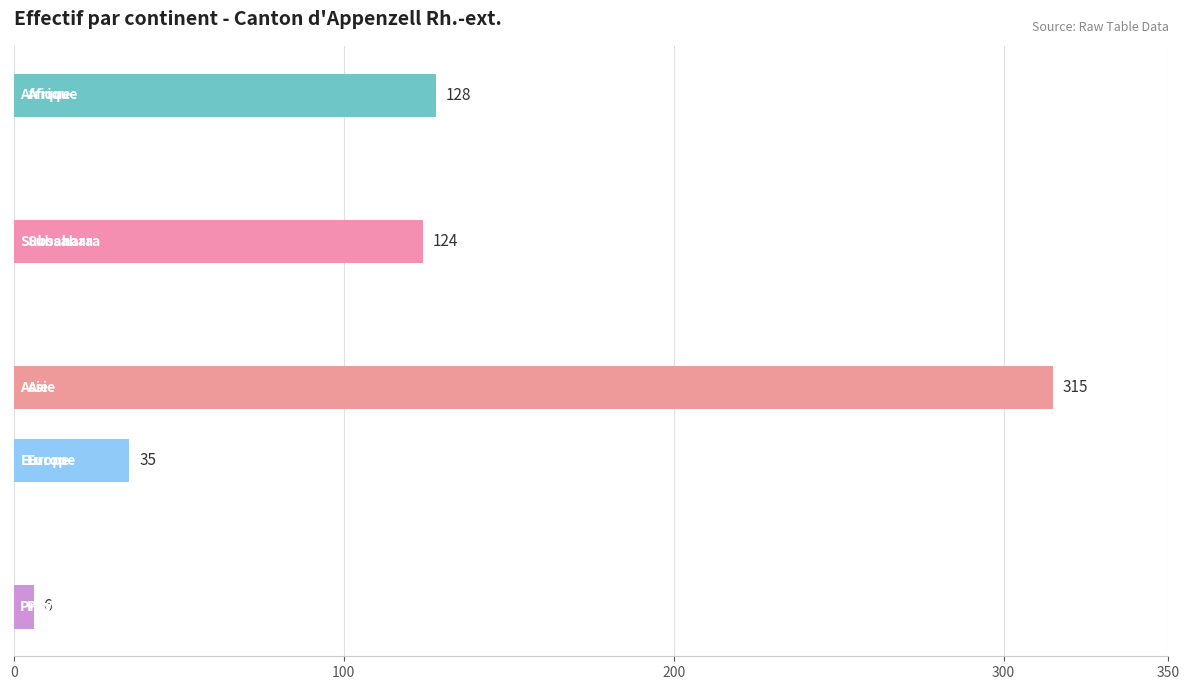

What is the greatest value displayed?

315